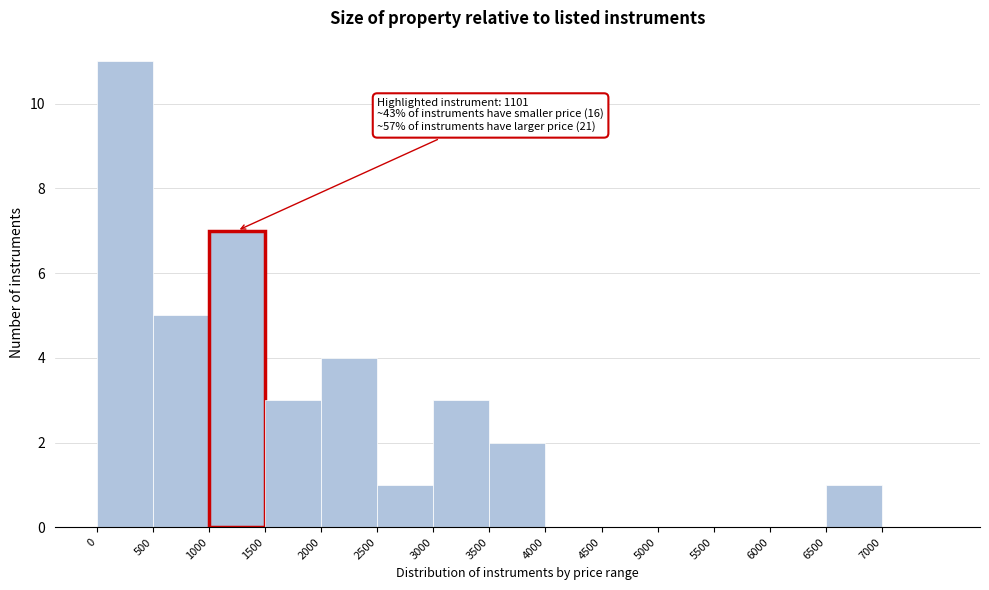

Which range on the x-axis has the tallest bar?

0 to 500